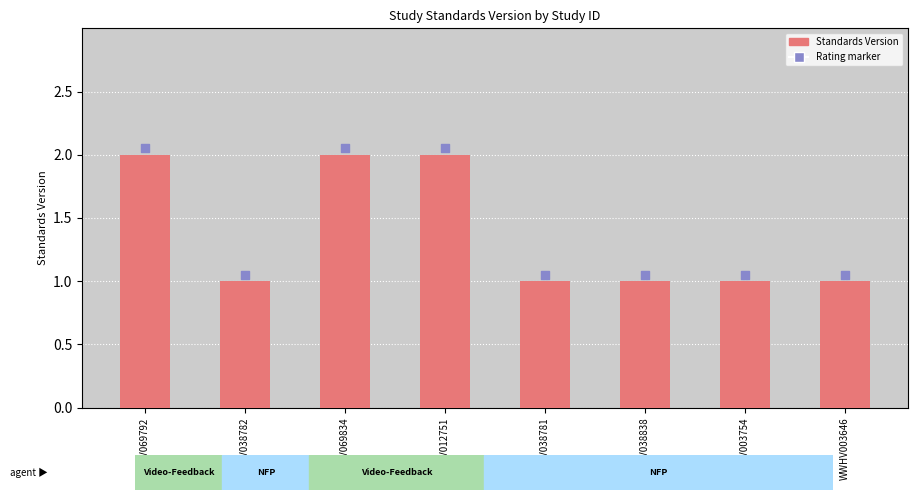

At how many categories does at least one series exceed 1?

8